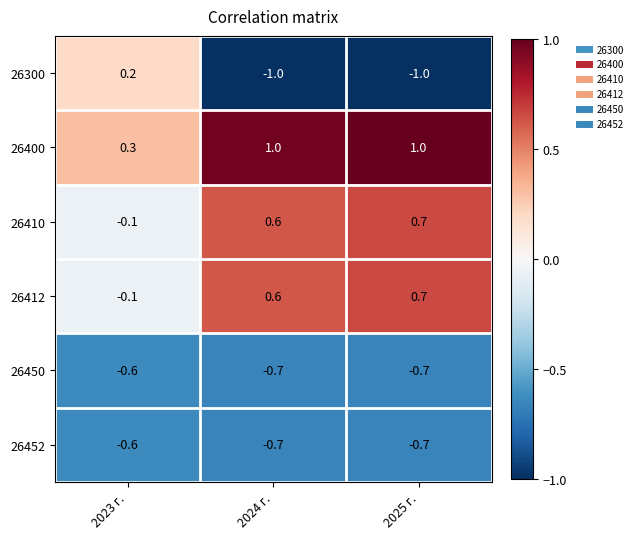

Where is 26450 nearest to the value 0?

2023 г.